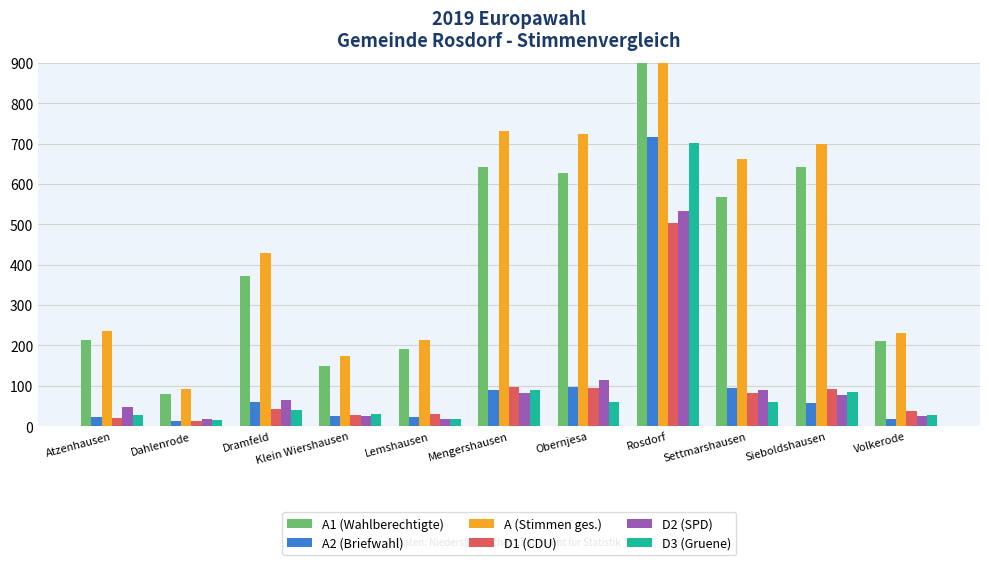

Reading left to right, extract all data points from this chart.

A1 (Wahlberechtigte): Atzenhausen=213	Dahlenrode=81	Dramfeld=371	Klein Wiershausen=148	Lemshausen=191	Mengershausen=641	Obernjesa=626	Rosdorf=4567	Settmarshausen=567	Sieboldshausen=641	Volkerode=211
A2 (Briefwahl): Atzenhausen=23	Dahlenrode=12	Dramfeld=59	Klein Wiershausen=26	Lemshausen=22	Mengershausen=91	Obernjesa=98	Rosdorf=715	Settmarshausen=94	Sieboldshausen=58	Volkerode=19
A (Stimmen ges.): Atzenhausen=236	Dahlenrode=93	Dramfeld=430	Klein Wiershausen=174	Lemshausen=213	Mengershausen=732	Obernjesa=724	Rosdorf=5282	Settmarshausen=661	Sieboldshausen=699	Volkerode=230
D1 (CDU): Atzenhausen=21	Dahlenrode=13	Dramfeld=43	Klein Wiershausen=27	Lemshausen=30	Mengershausen=96	Obernjesa=94	Rosdorf=503	Settmarshausen=83	Sieboldshausen=92	Volkerode=38
D2 (SPD): Atzenhausen=48	Dahlenrode=17	Dramfeld=66	Klein Wiershausen=25	Lemshausen=18	Mengershausen=82	Obernjesa=114	Rosdorf=532	Settmarshausen=90	Sieboldshausen=77	Volkerode=25
D3 (Gruene): Atzenhausen=29	Dahlenrode=16	Dramfeld=40	Klein Wiershausen=30	Lemshausen=17	Mengershausen=91	Obernjesa=61	Rosdorf=702	Settmarshausen=61	Sieboldshausen=86	Volkerode=28